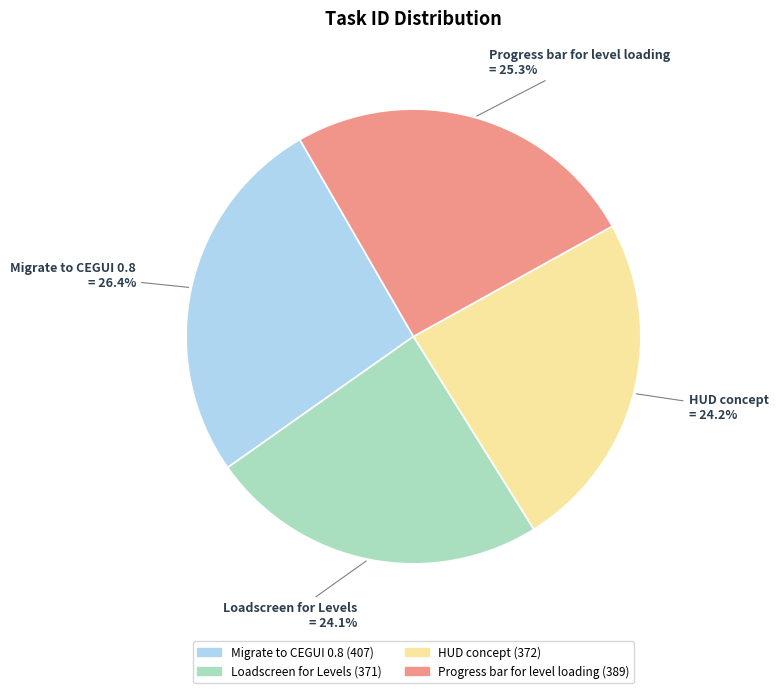

Which slice is the largest?

Migrate to CEGUI 0.8